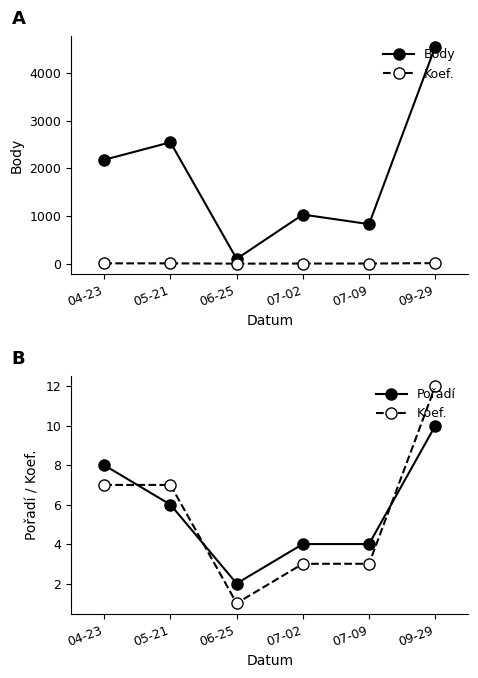

What is the average value of the Koef. series?

6